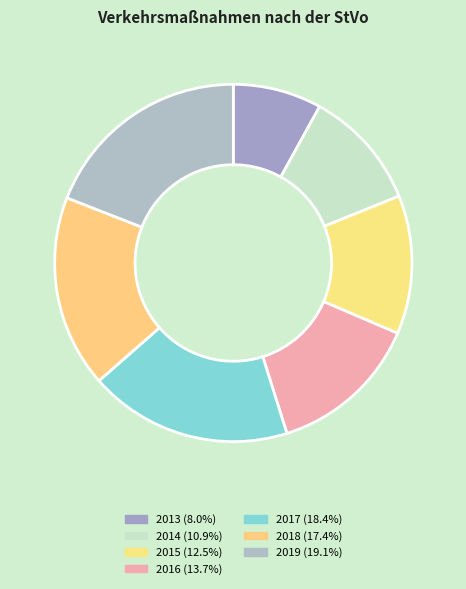

Between 2014 and 2015, which is larger?

2015